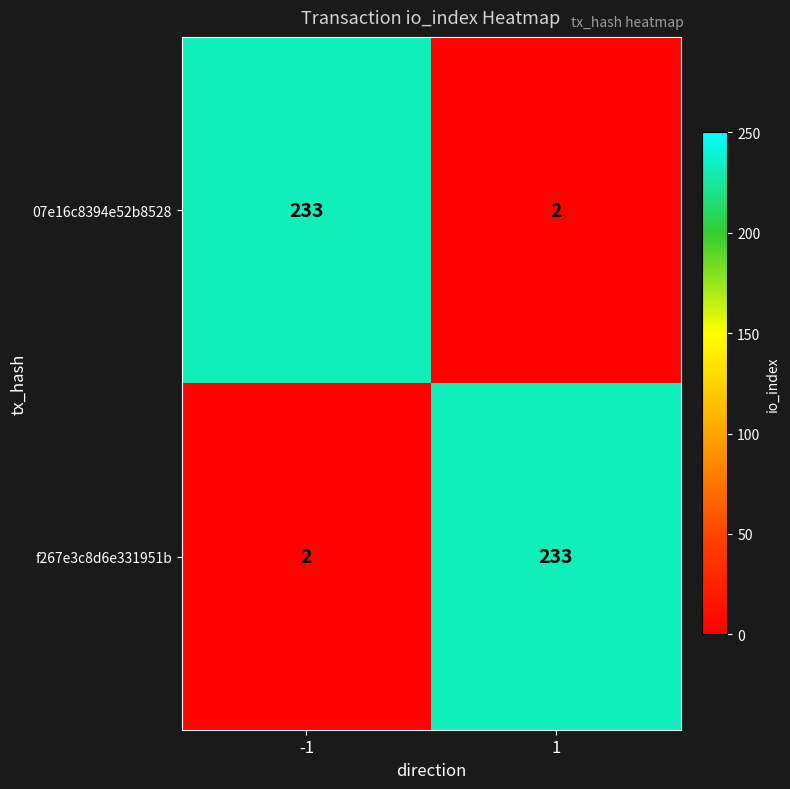

Count the number of data series in this chart.

2